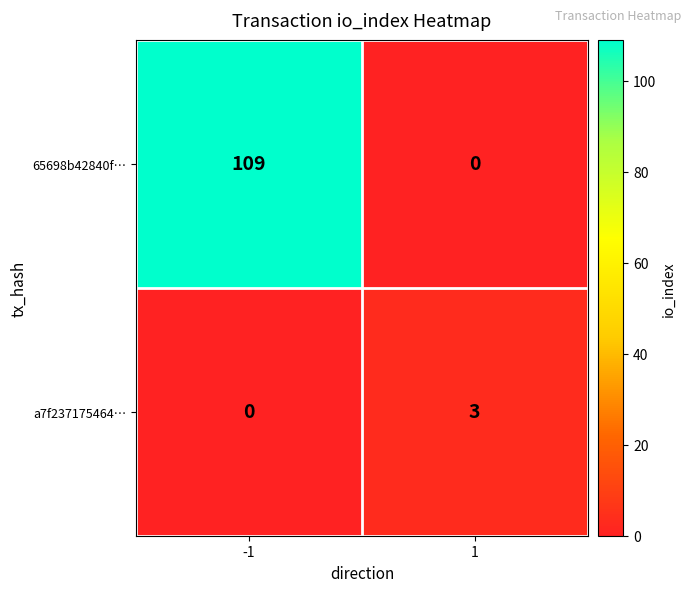

How many series are shown in this chart?

2